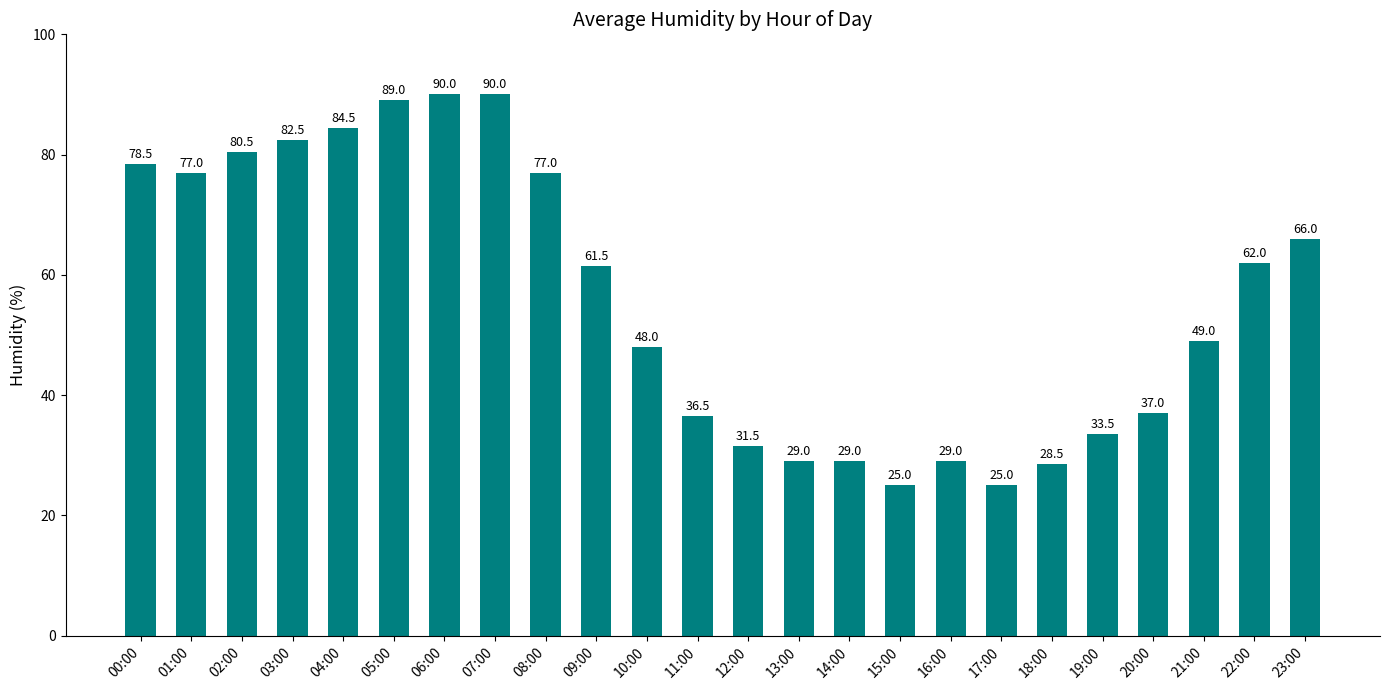

True or false: the data shows 37.0 at 20:00.

True